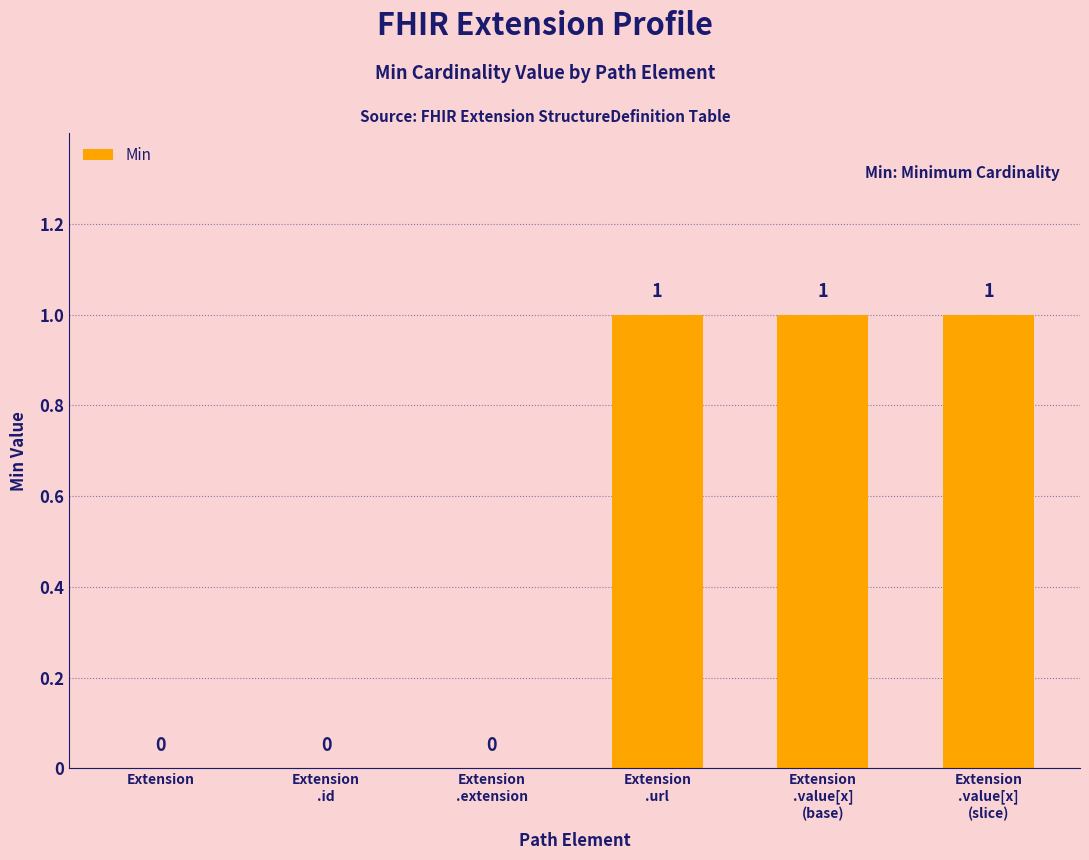

Reading left to right, list all the values displayed in this chart.

Extension=0	Extension
.id=0	Extension
.extension=0	Extension
.url=1	Extension
.value[x]
(base)=1	Extension
.value[x]
(slice)=1